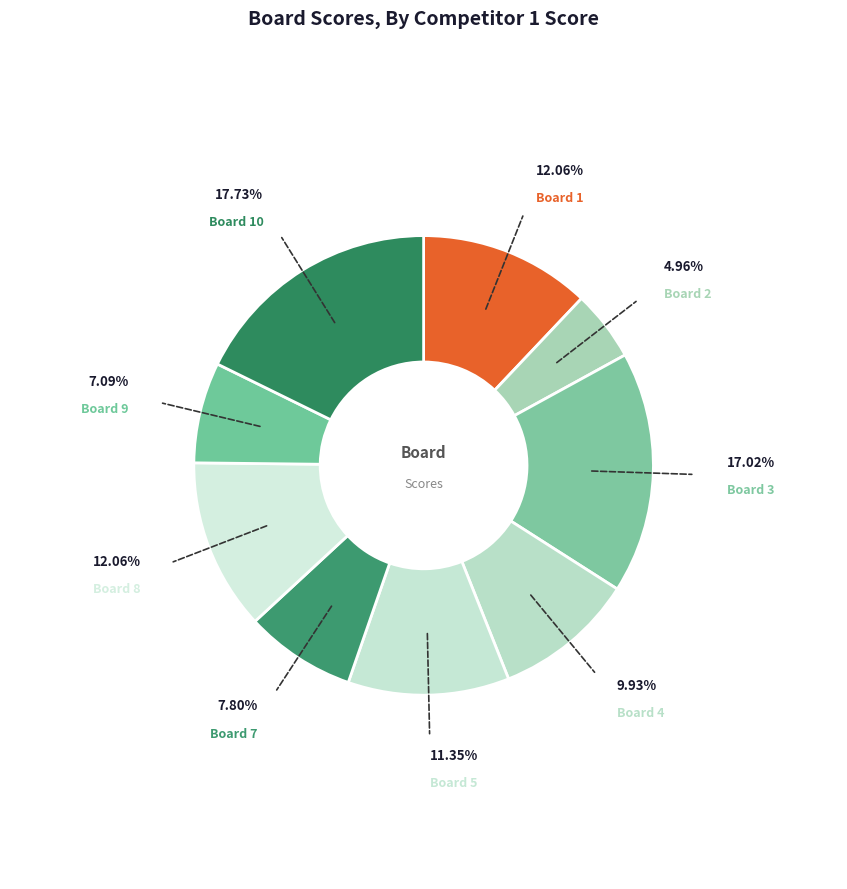

What percentage is the Board 10 slice, to the nearest percent?

18%